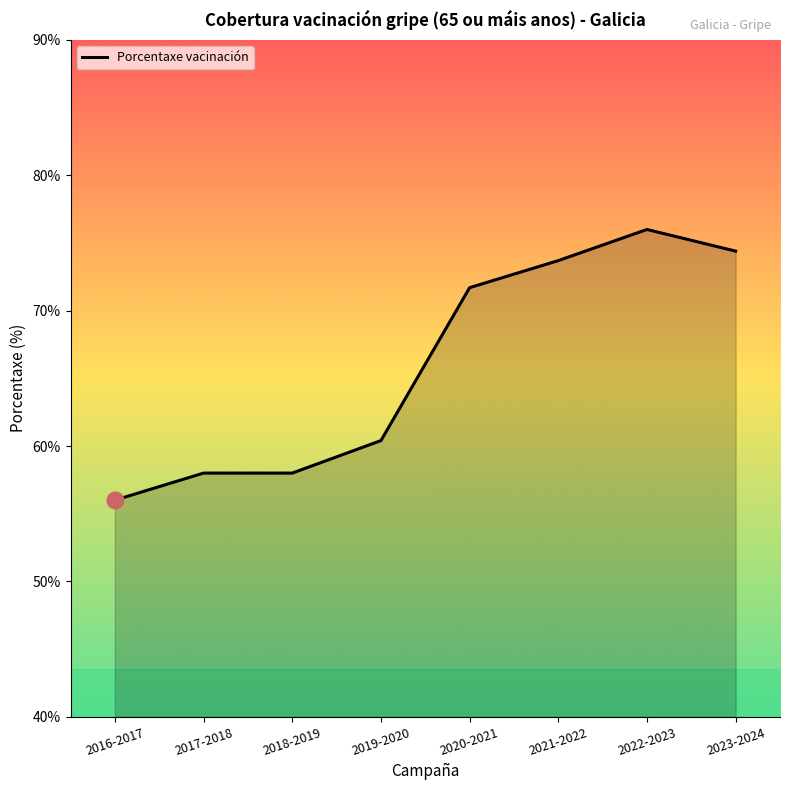

What is the difference between the second highest and second lowest values?

16.4